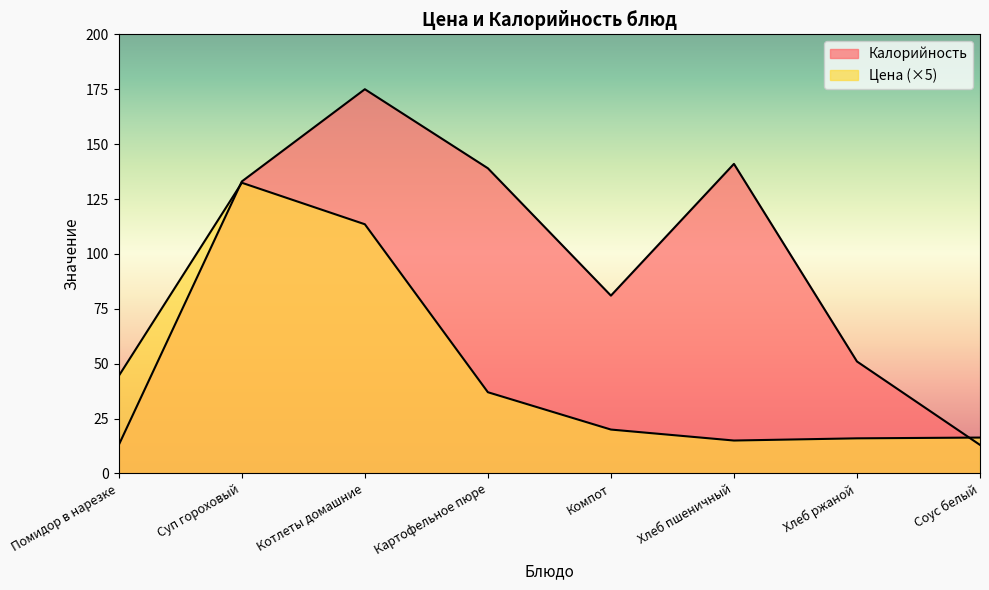

Does the chart display data point markers on the line(s)?

No